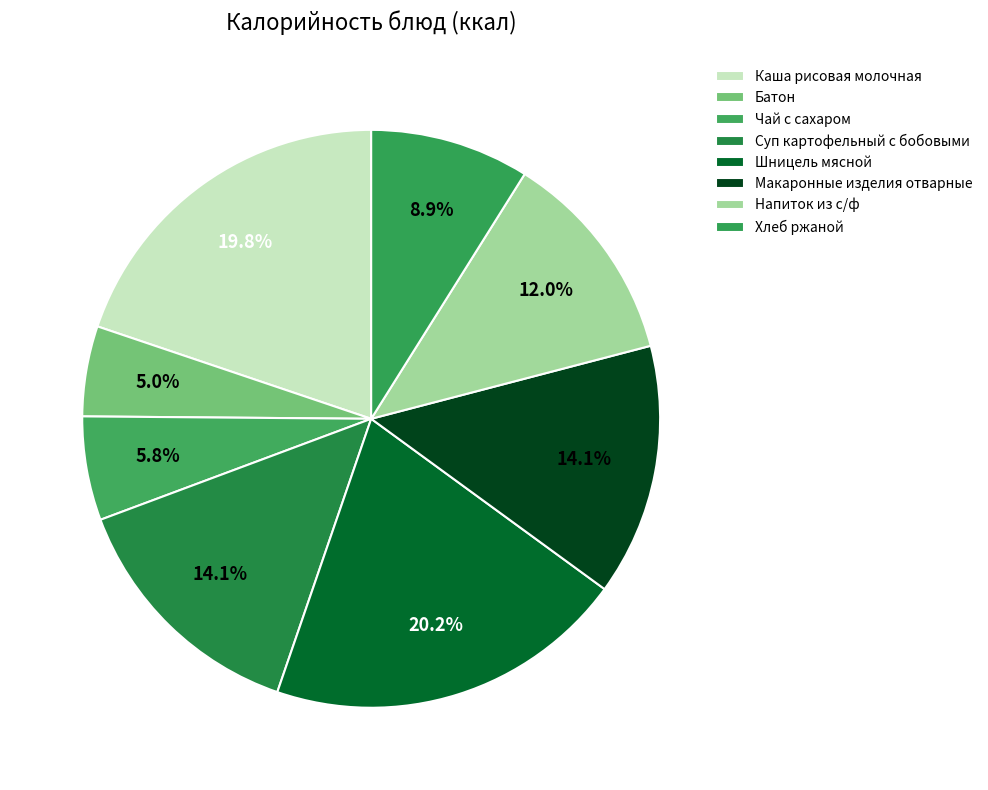

Does Суп картофельный с бобовыми represent more than half of the total?

No